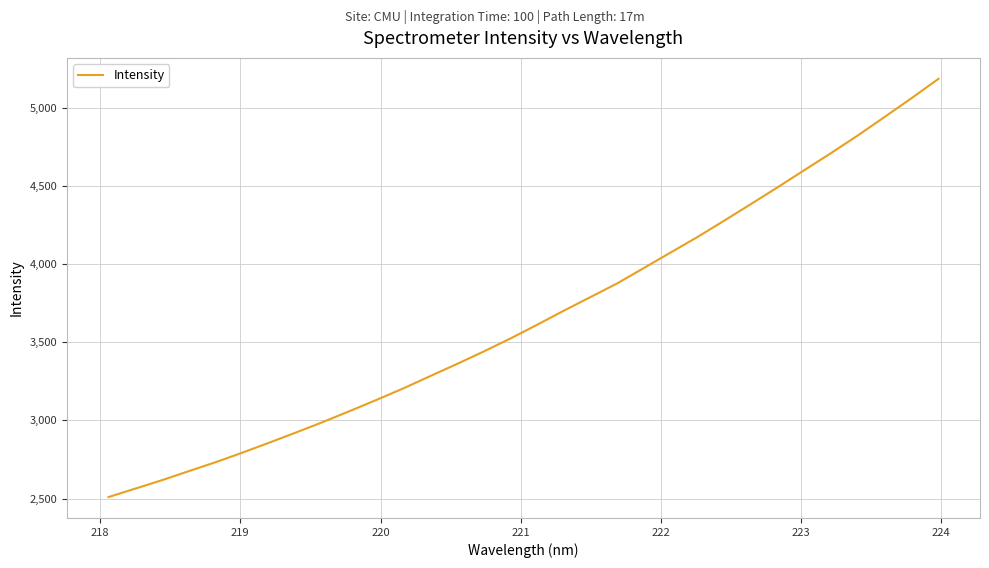

What is the smallest value displayed?

2510.2